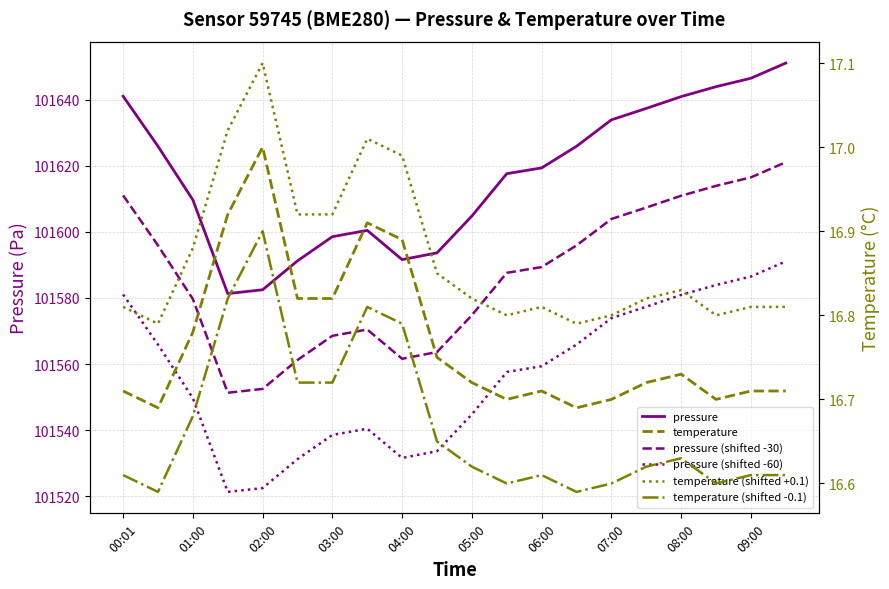

Count the temperature values in the range 16 to 17.

20